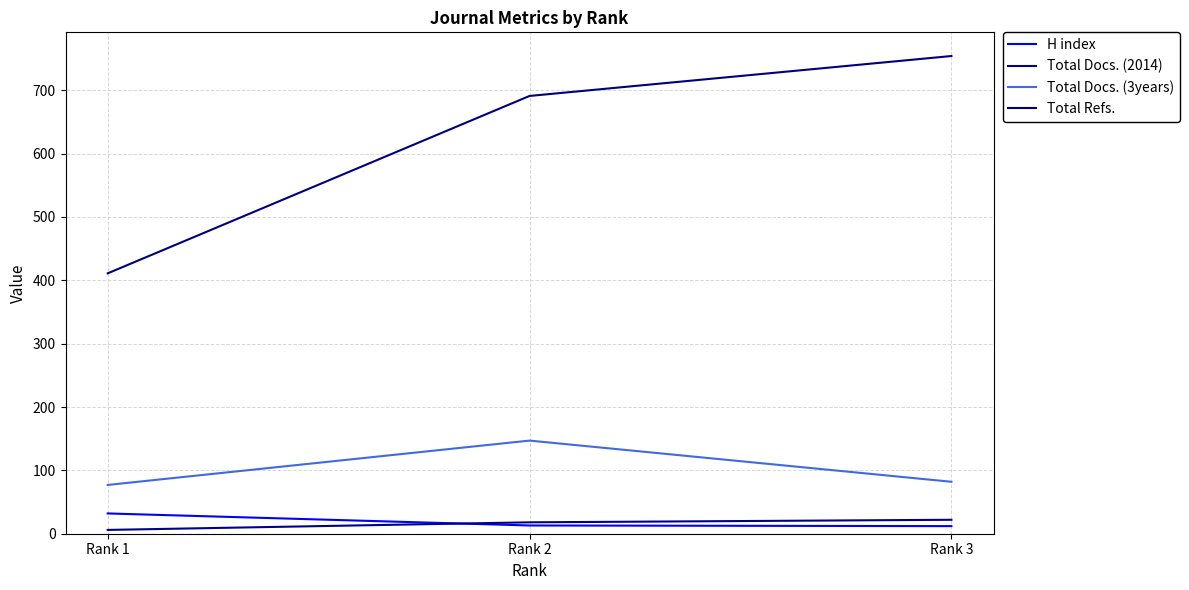

The value of Total Docs. (2014) at Rank 1 is 9. True or false?

False